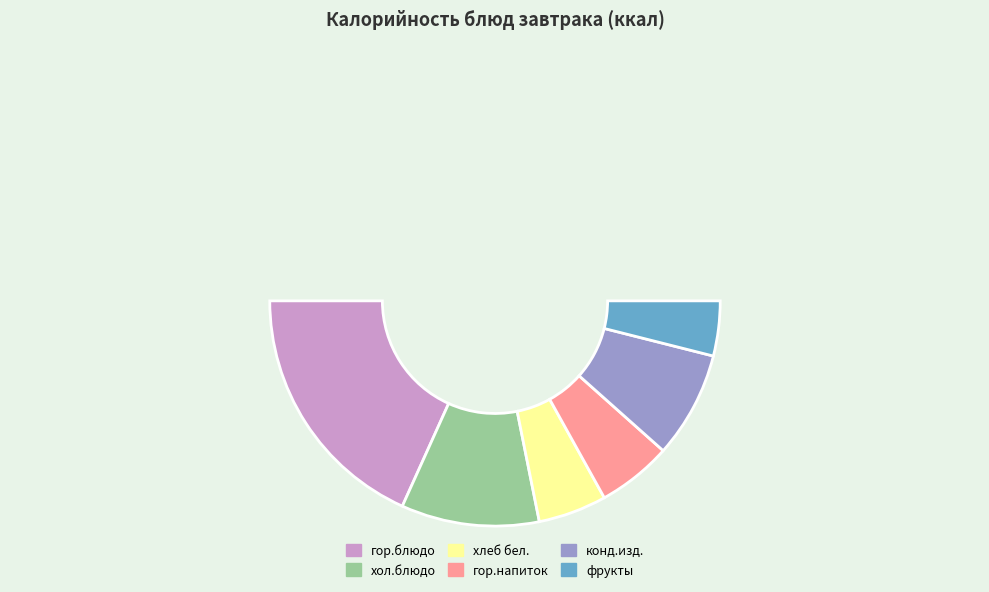

How many slices are in this pie chart?

7